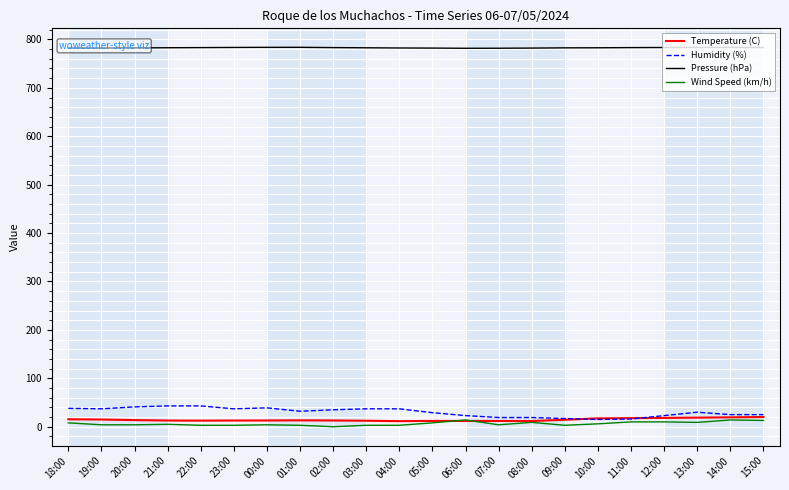

What are all the series names shown in the legend?

Temperature (C), Humidity (%), Pressure (hPa), Wind Speed (km/h)